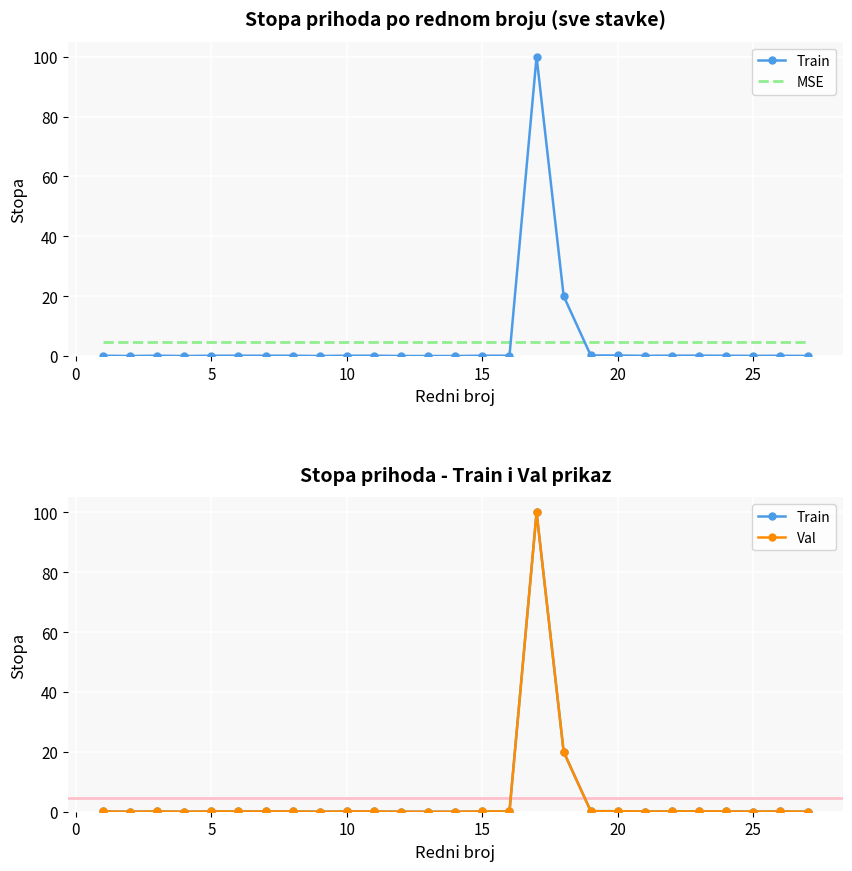

True or false: Train and MSE cross at least once.

True